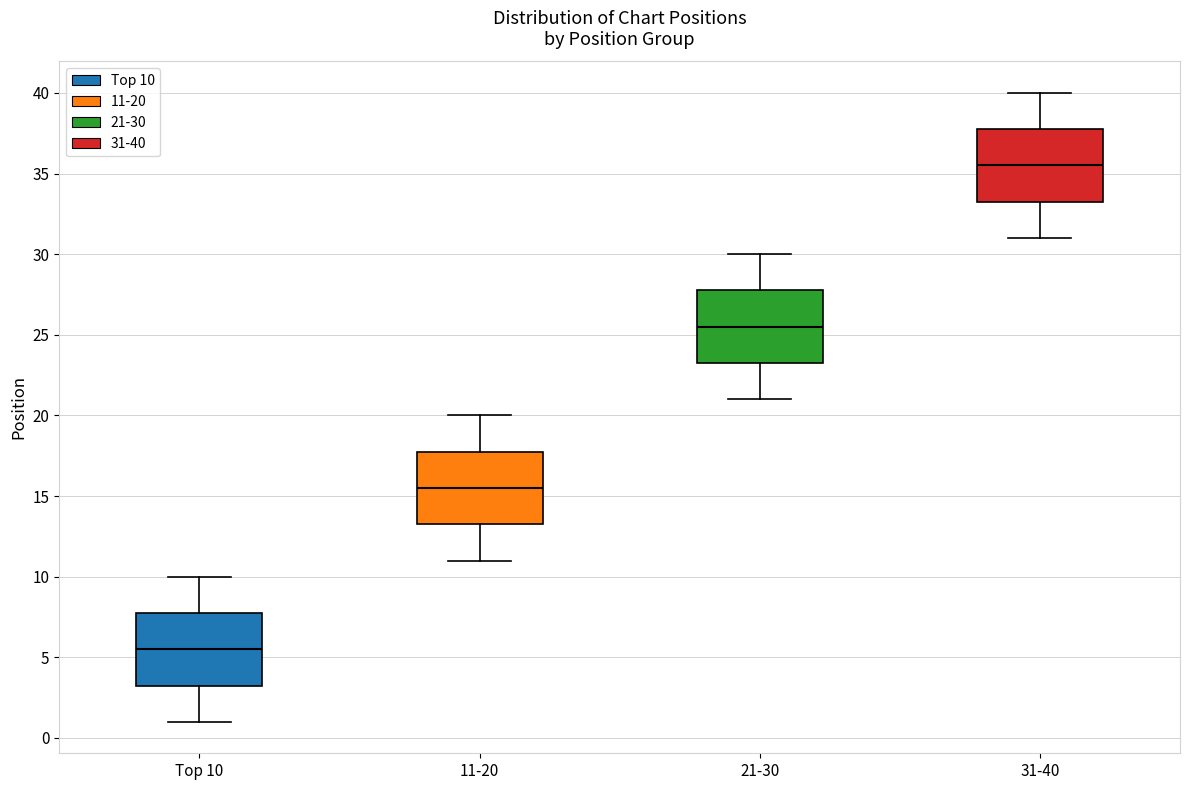

Which box's median line is the highest?

31-40